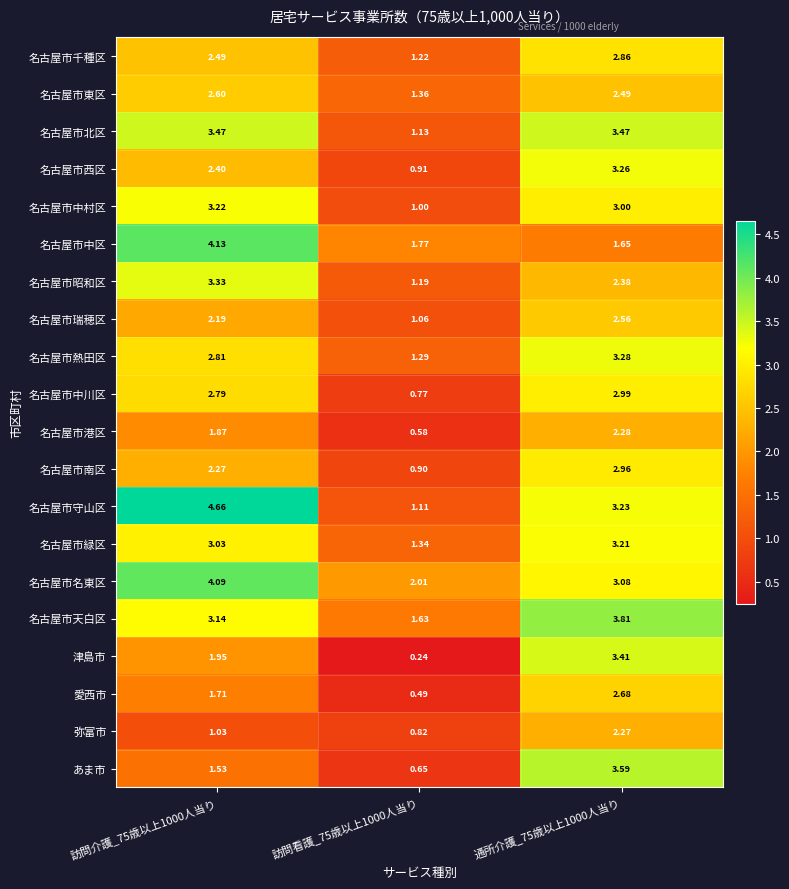

Which series has the widest spread of values?

名古屋市守山区